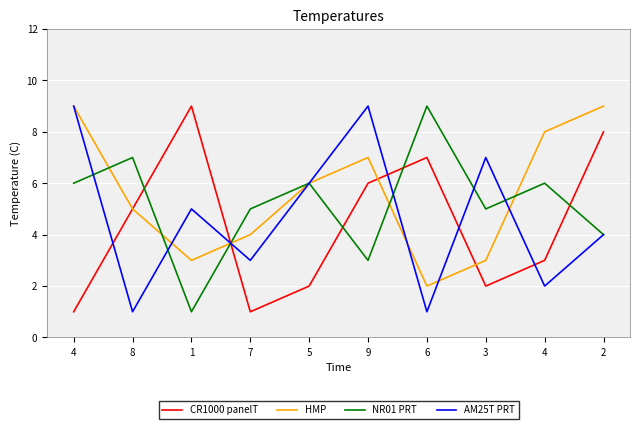

What are all the series names shown in the legend?

CR1000 panelT, HMP, NR01 PRT, AM25T PRT